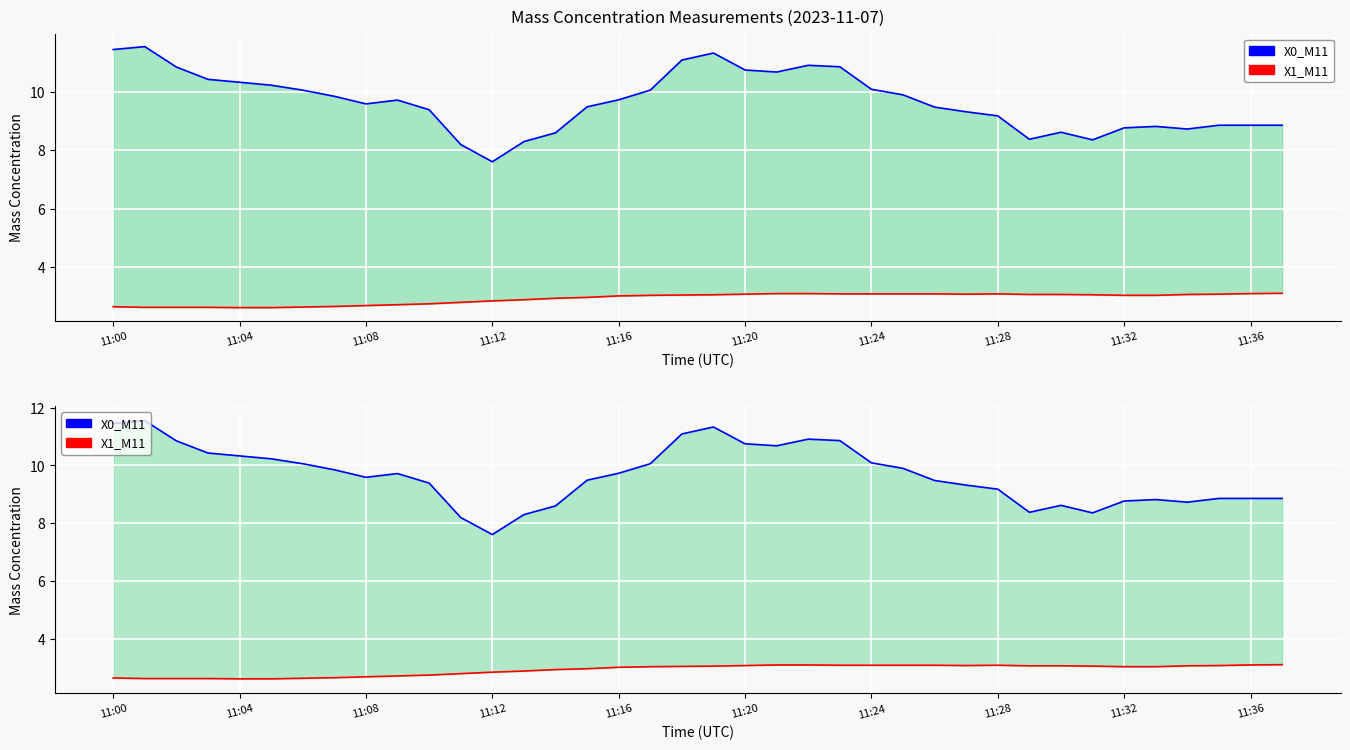

What is the label of the 15th point from the right?

23